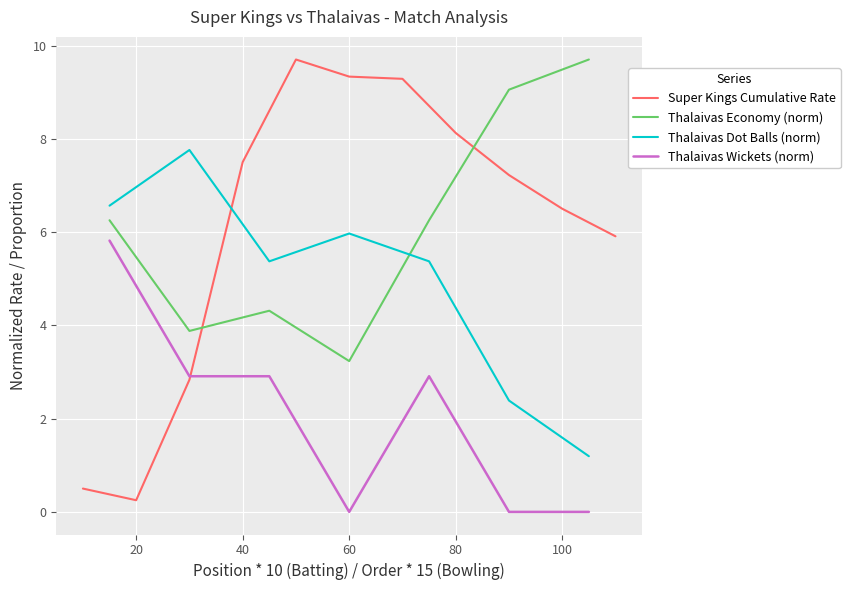

True or false: Thalaivas Wickets and Thalaivas Dot Balls intersect in this chart.

False